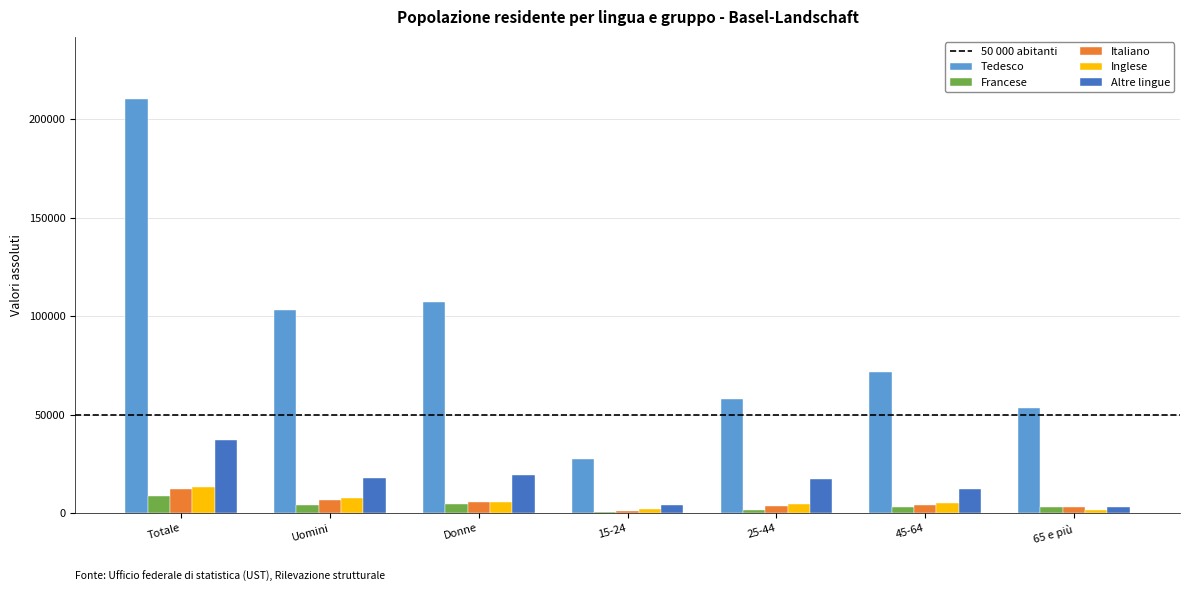

What is the maximum value for Altre lingue?

37357.0